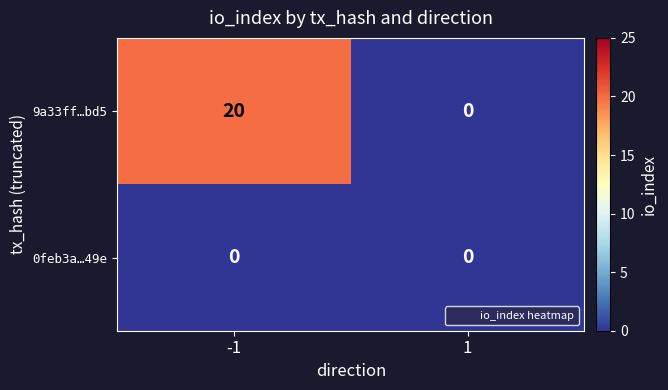

At which category does the chart reach its peak across all series?

-1